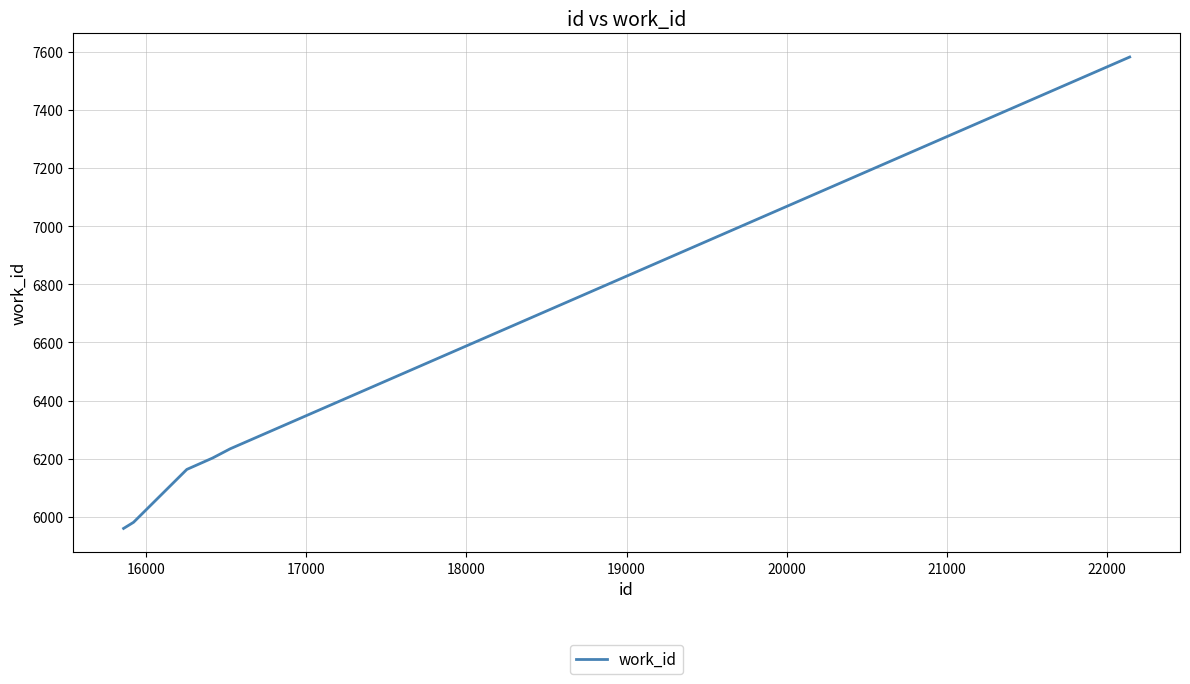

True or false: there are more than 1 points higher than both neighbors.

False